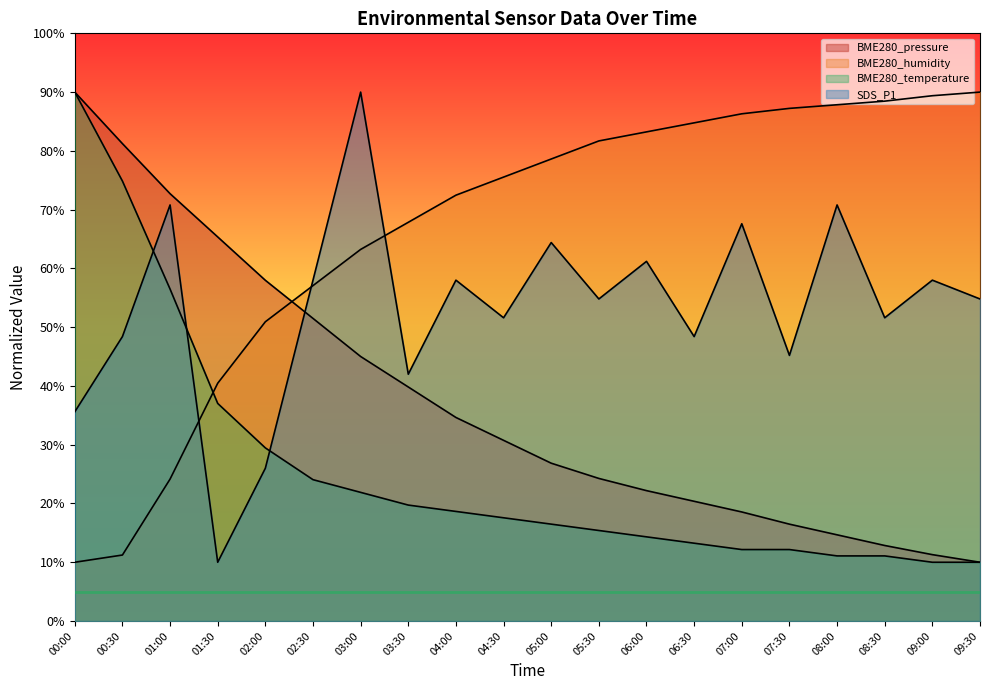

What position from the left is 01:00?

3